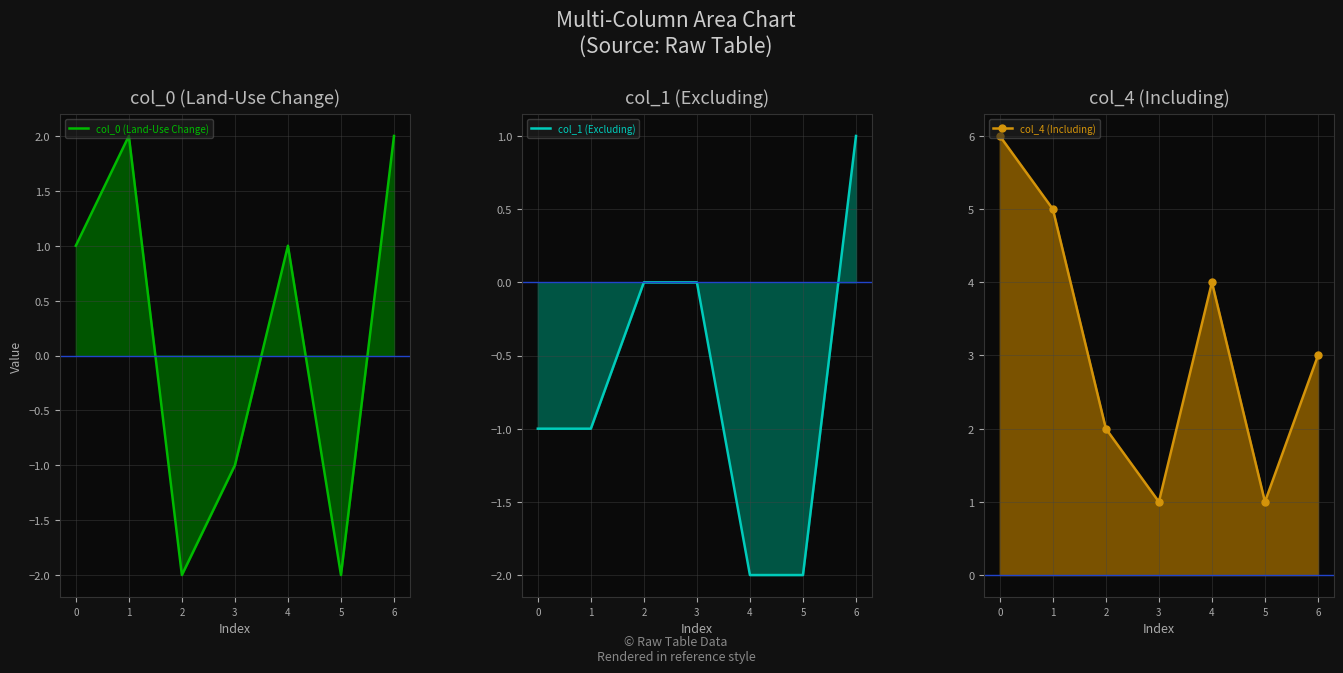

How many values in the col_4 (Including) series exceed 3?

3